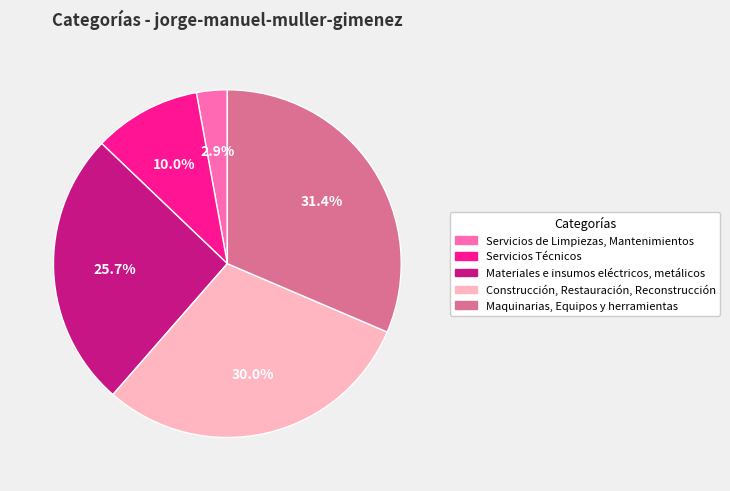

Rank the categories by value from lowest to highest.

Servicios de Limpiezas, Mantenimientos, Servicios Técnicos, Materiales e insumos eléctricos, metálicos, Construcción, Restauración, Reconstrucción, Maquinarias, Equipos y herramientas